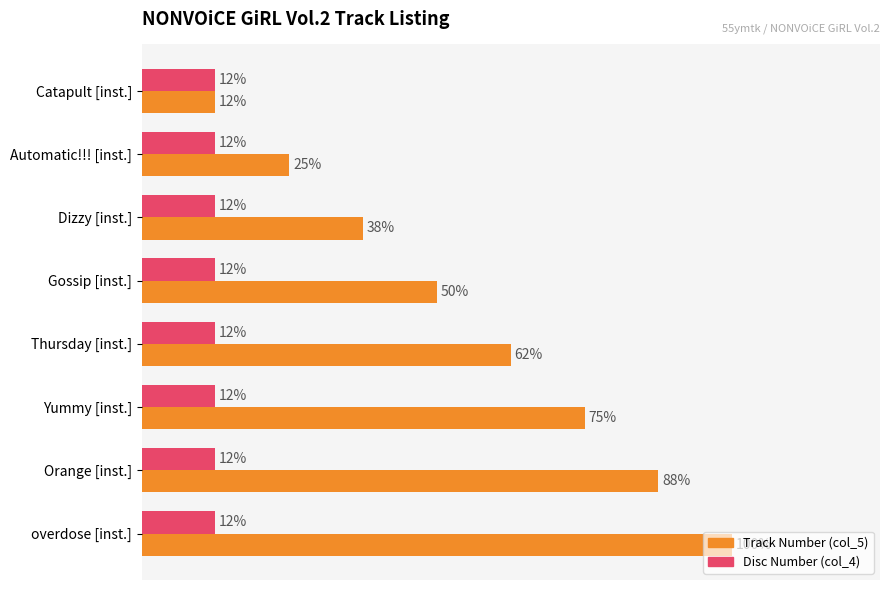

How many groups of bars are there?

8